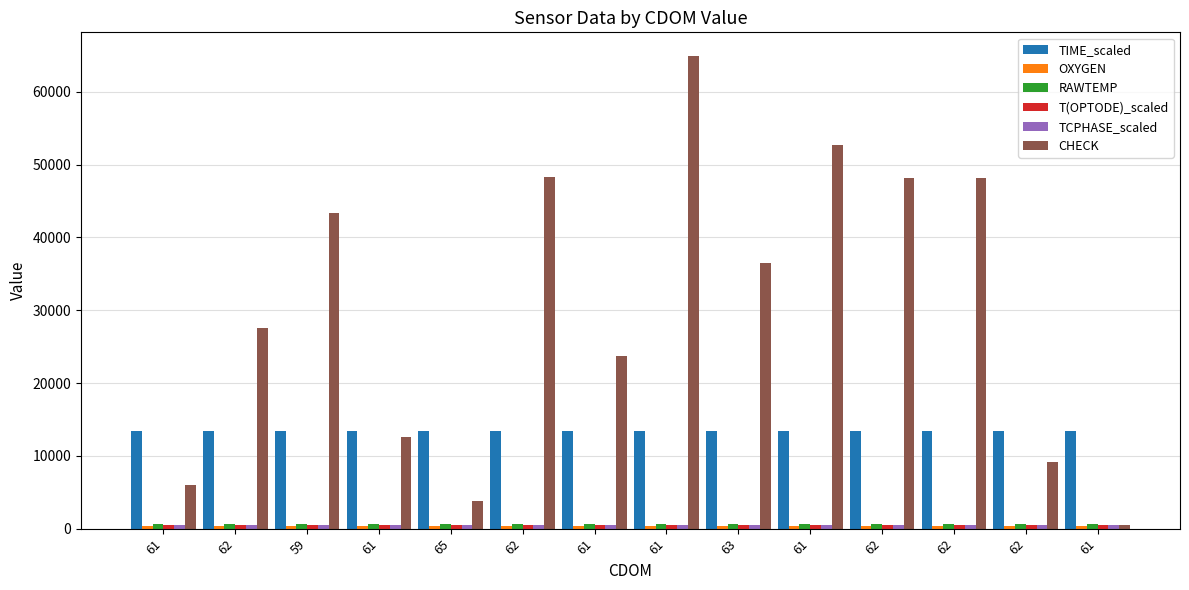

How many bars are there in each group?

6